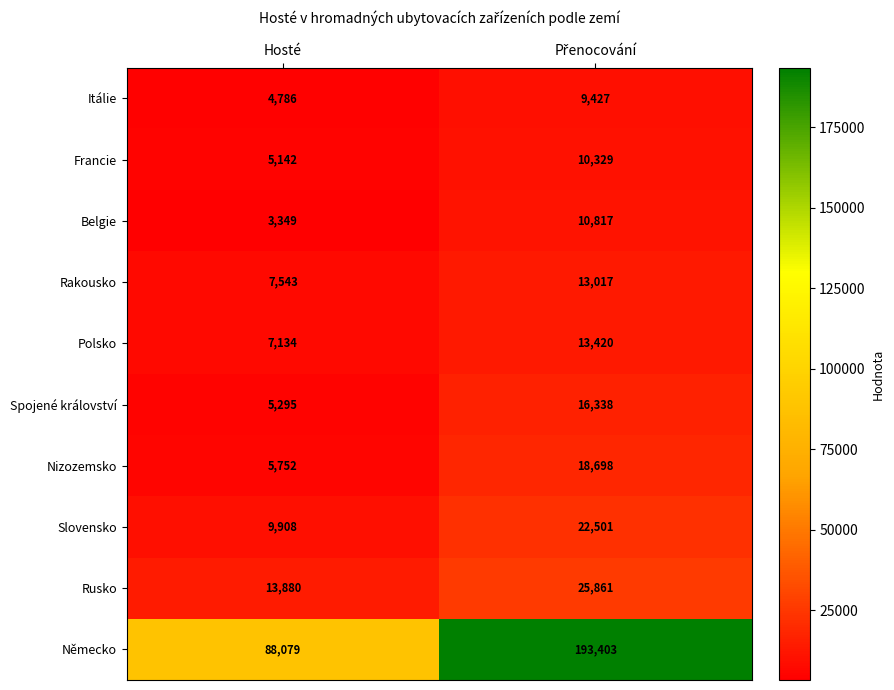

At which label is Itálie closest to 7106?

Hosté